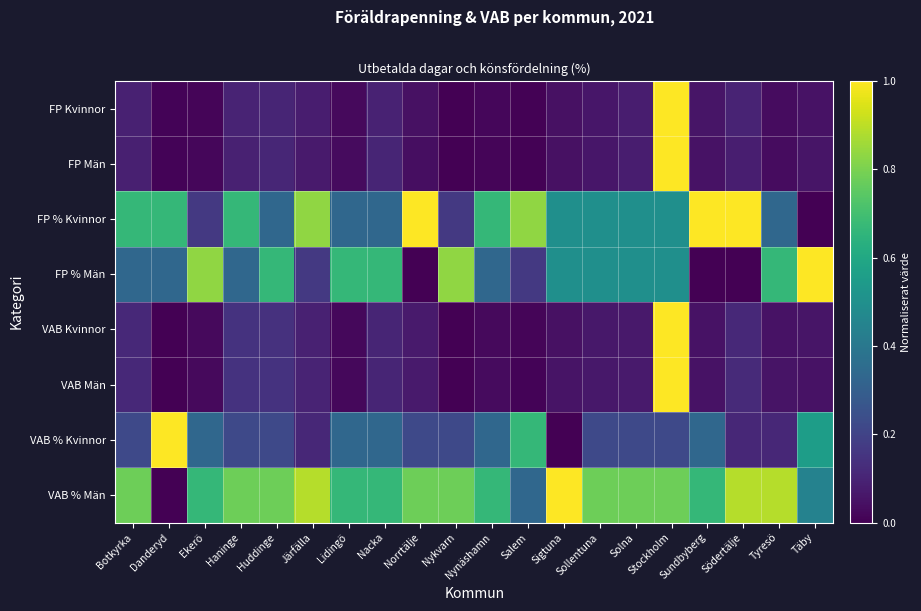

Which category has the lowest value across all series?

Nykvarn